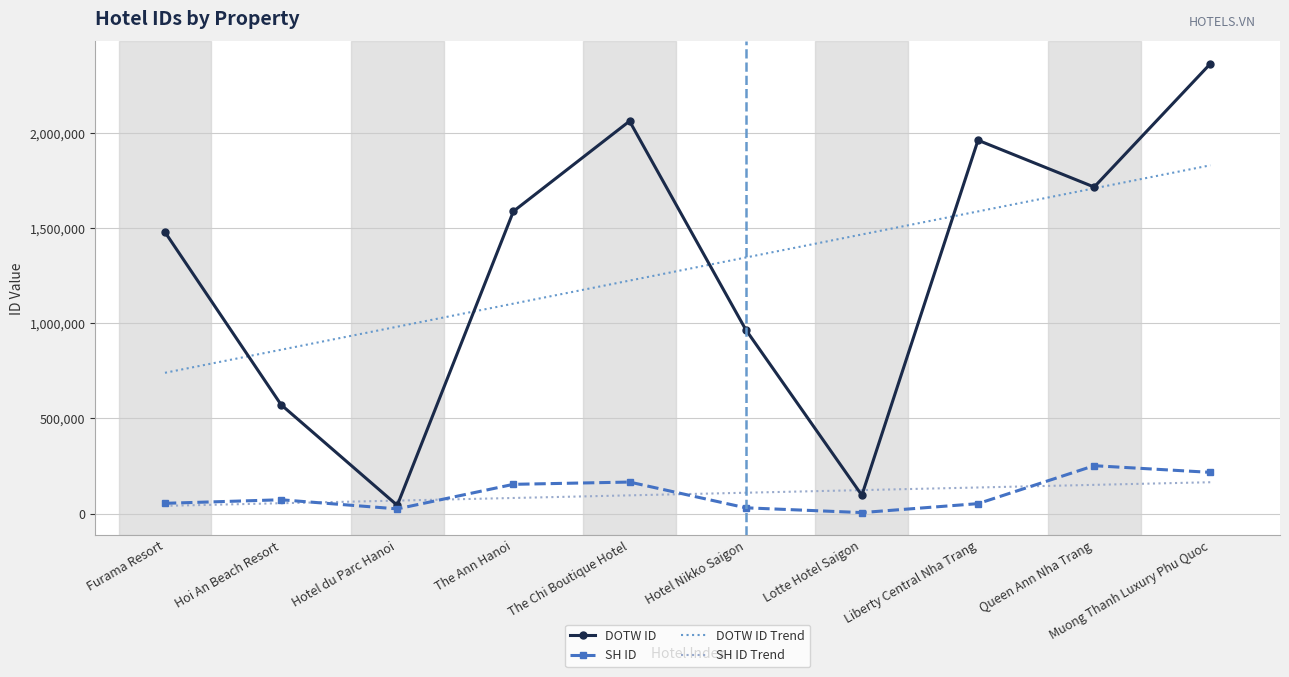

Read the SH ID value at Liberty Central Nha Trang.

51970.0